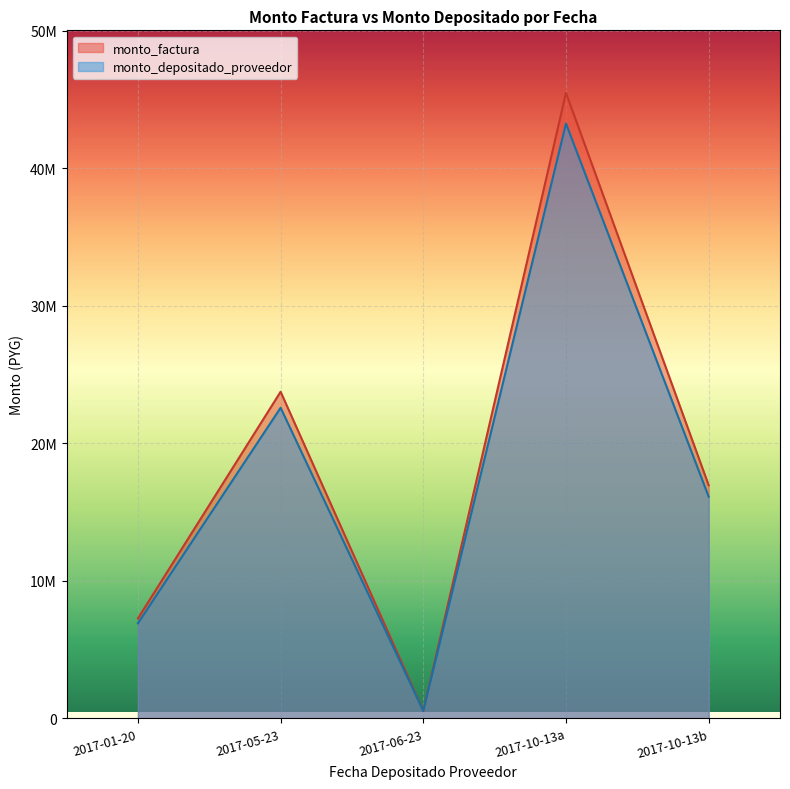

What is the sum of all monto_depositado_proveedor values?

89455291